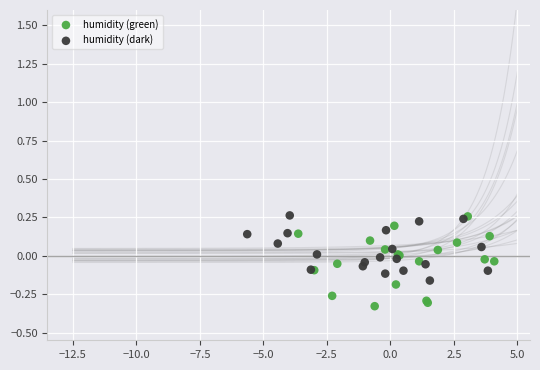

Which series reaches the minimum Y coordinate?

humidity (green)